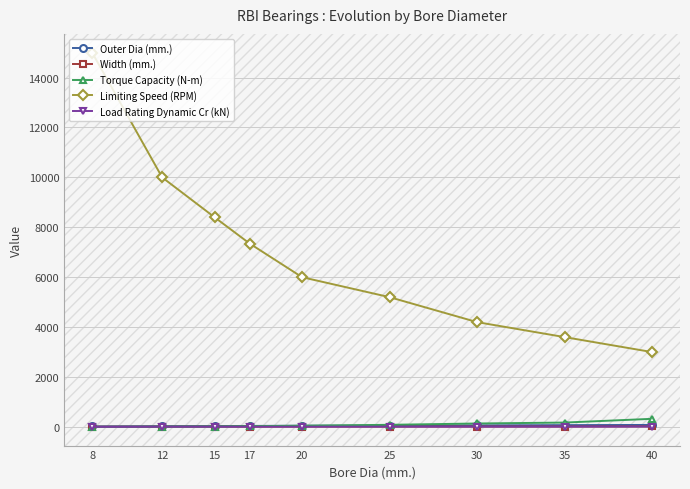

Which series has the largest total across all categories?

Limiting Speed (RPM)